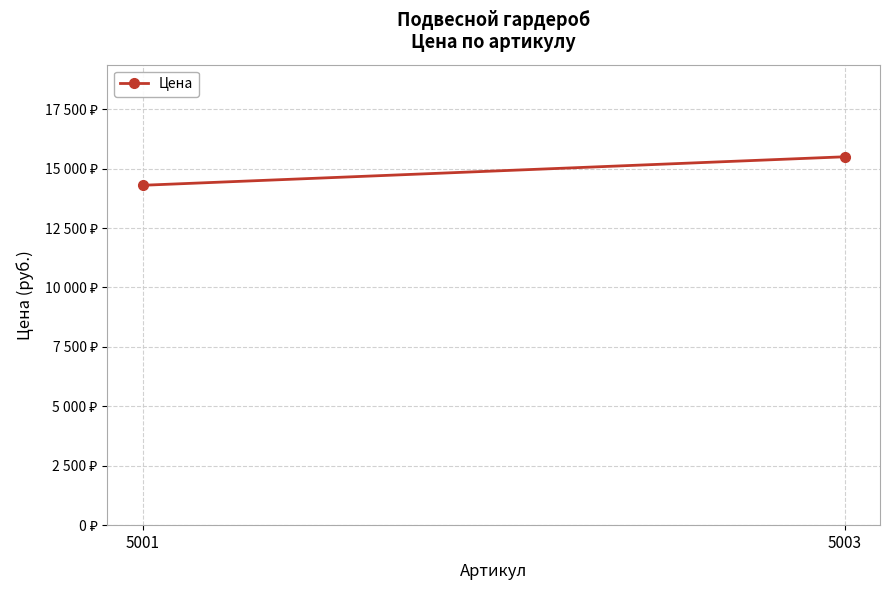

What is the smallest value displayed?

14300